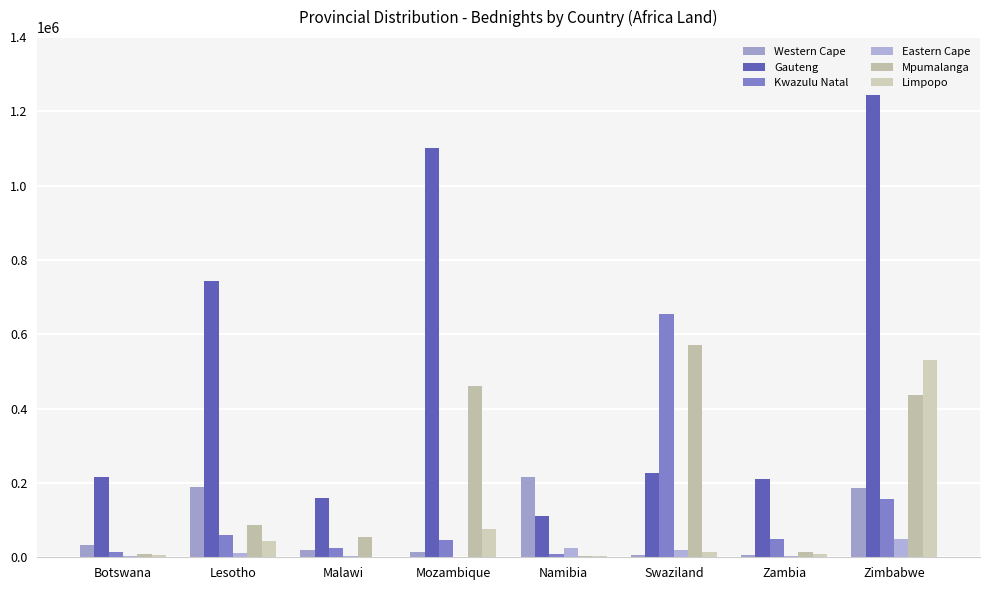

Which has a higher value, Botswana or Zambia?

Botswana